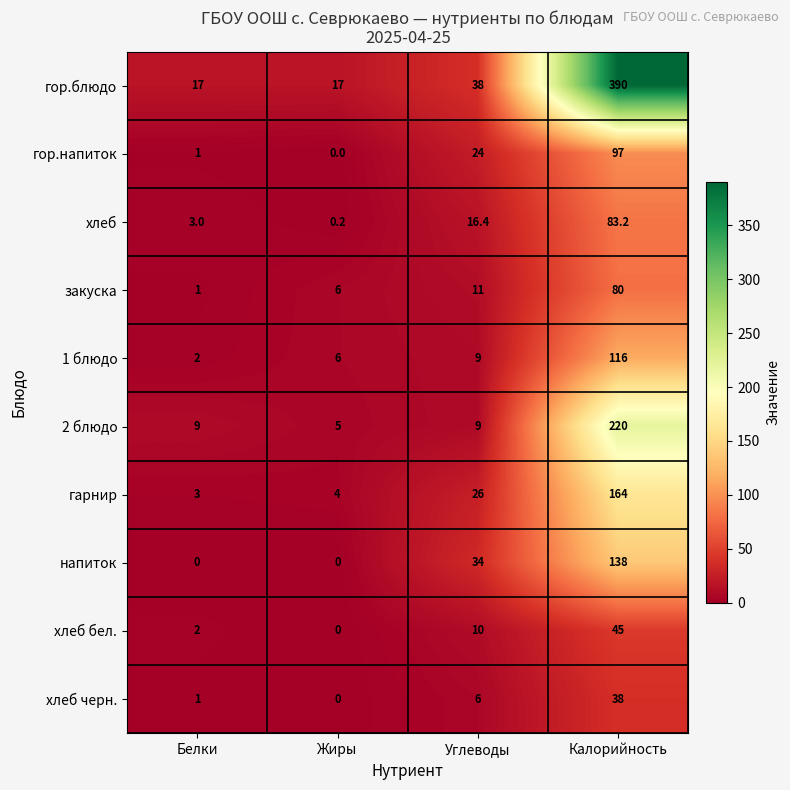

The 2 блюдо series shows 220.0 at Калорийность. True or false?

True